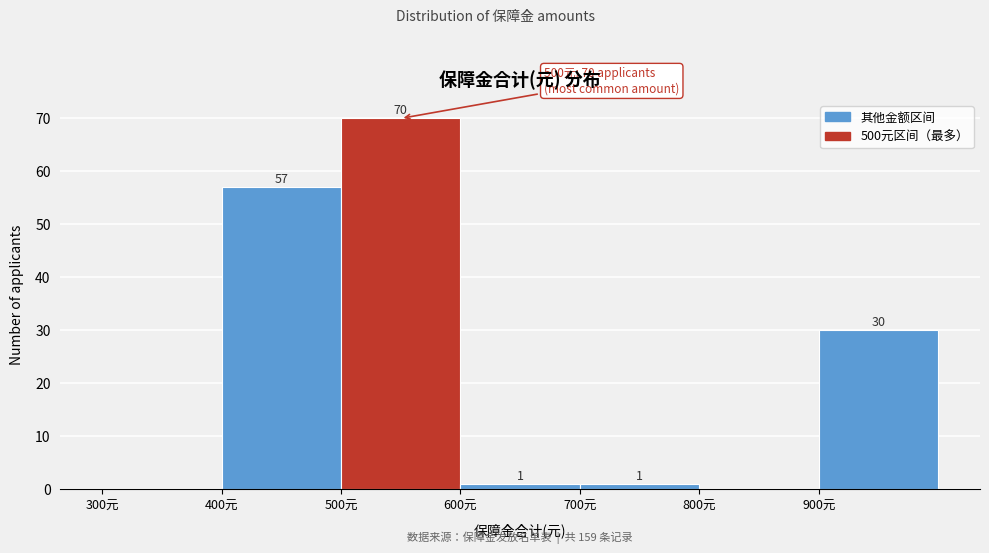

Which range on the x-axis has the tallest bar?

500 to 600